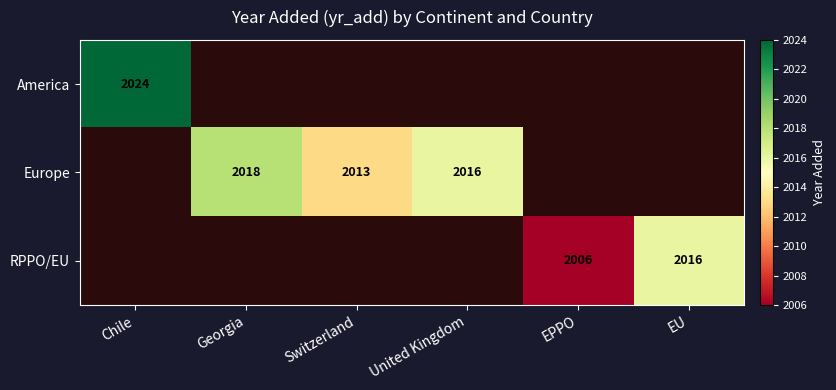

How many categories are shown in the chart?

6